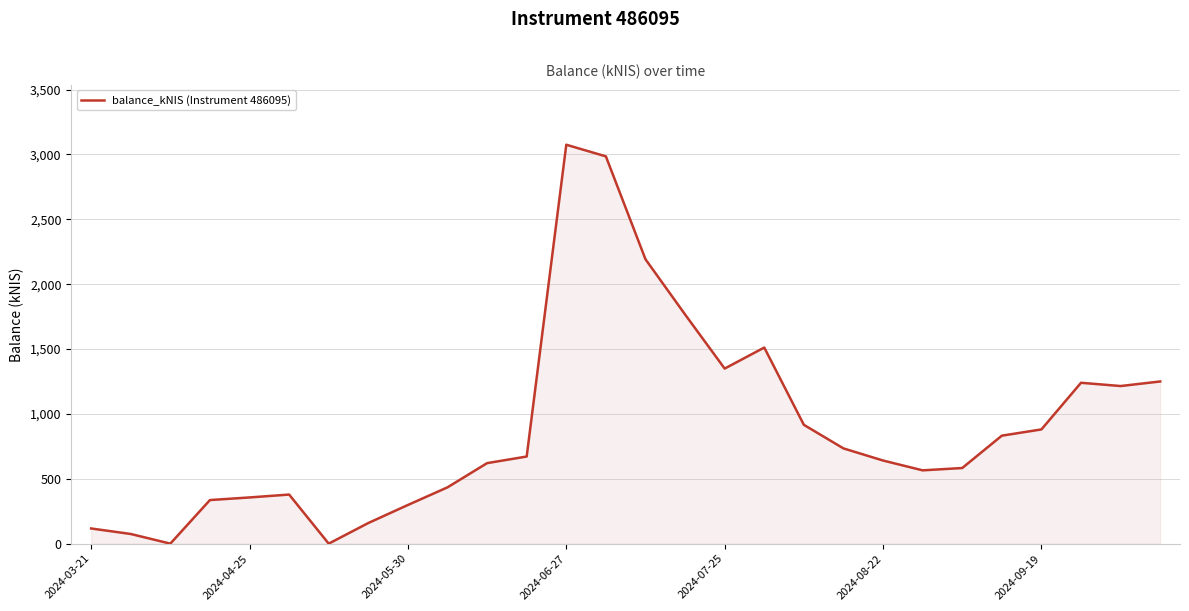

What is the greatest value displayed?

3074.8